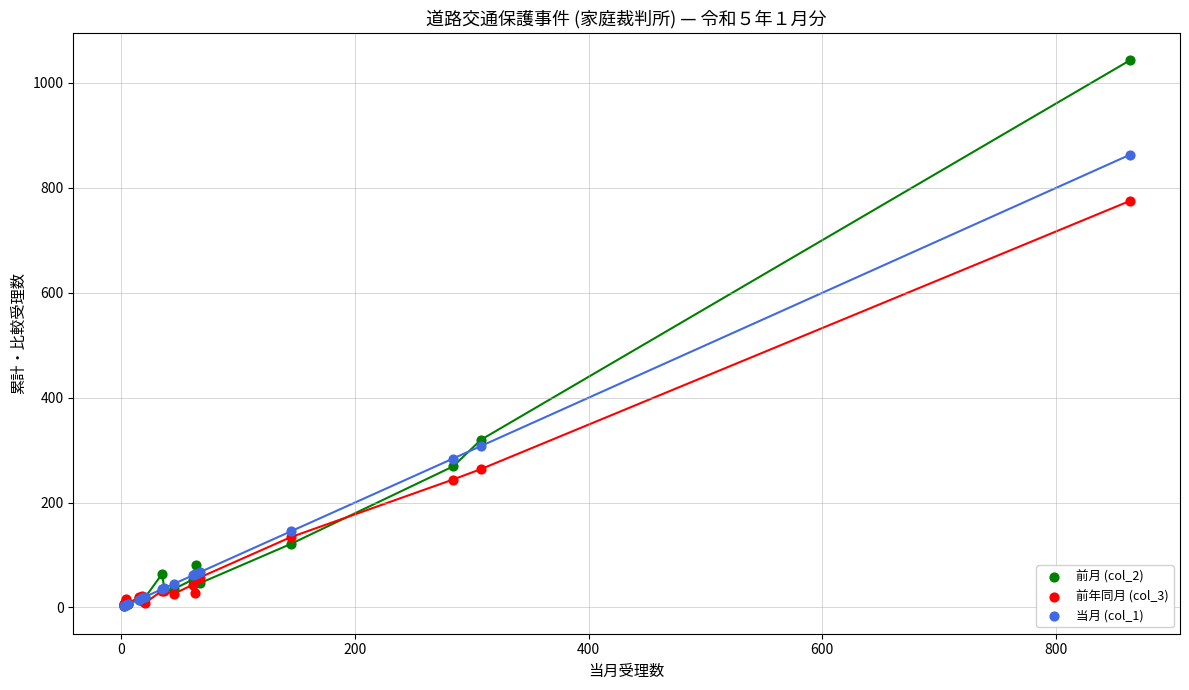

Across all series, what Y value is closest to 522?

320